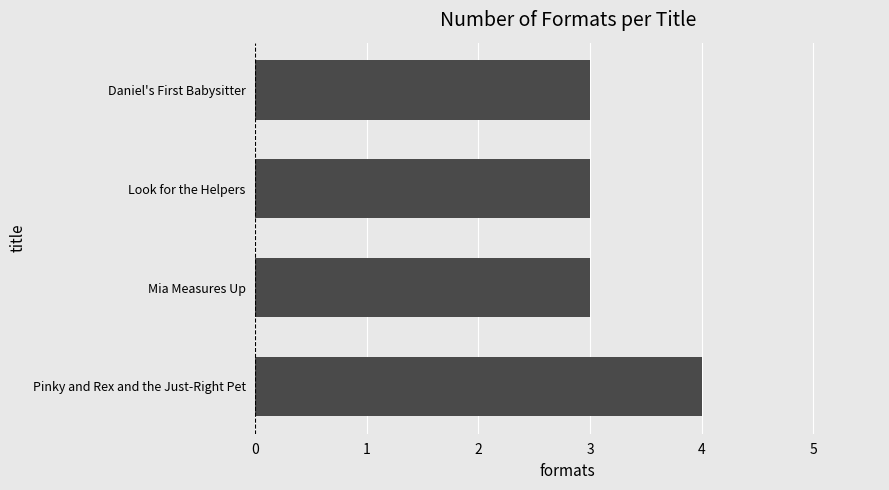

Reading bottom to top, transcribe all the data shown in this chart.

4	3	3	3